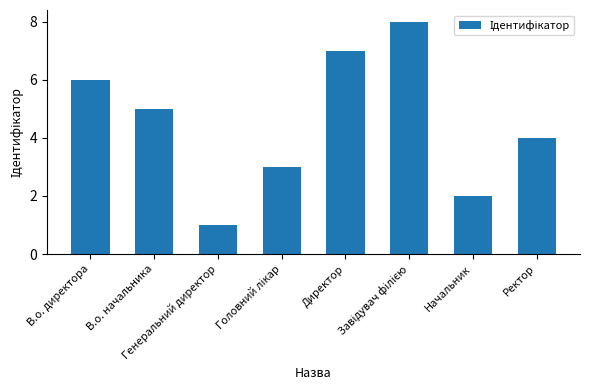

Which category has the lowest value across all series?

Генеральний директор